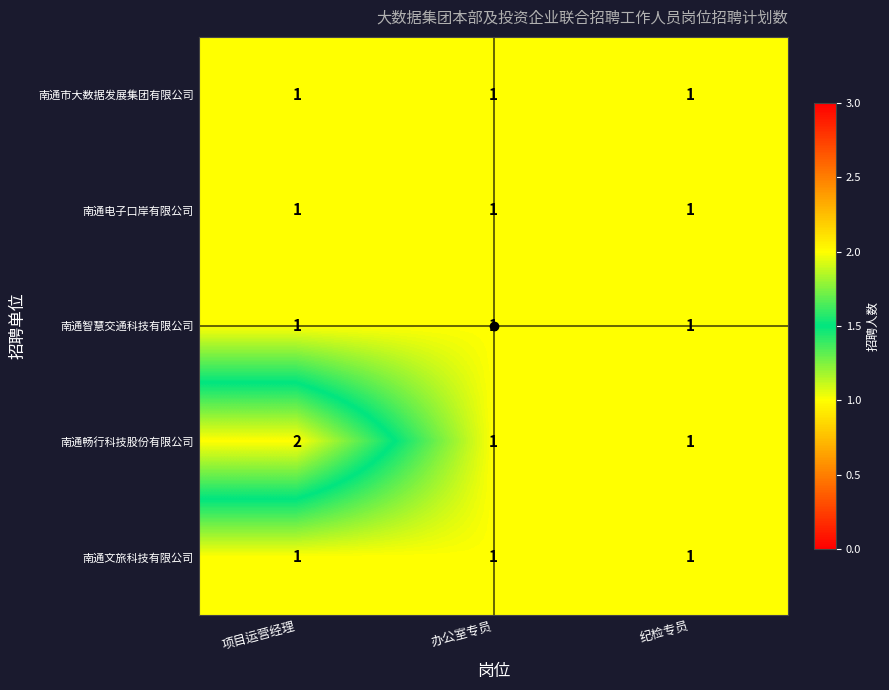

Which series has the widest spread of values?

南通畅行科技股份有限公司